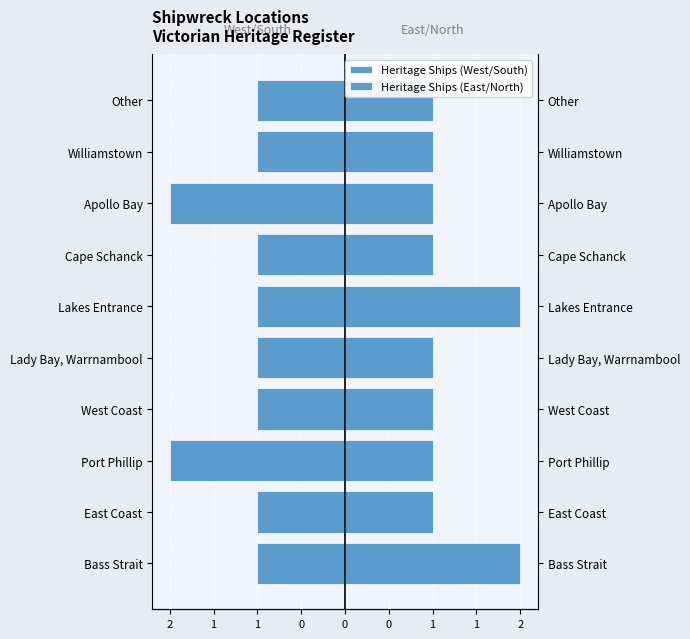

Are the bars horizontal?

Yes